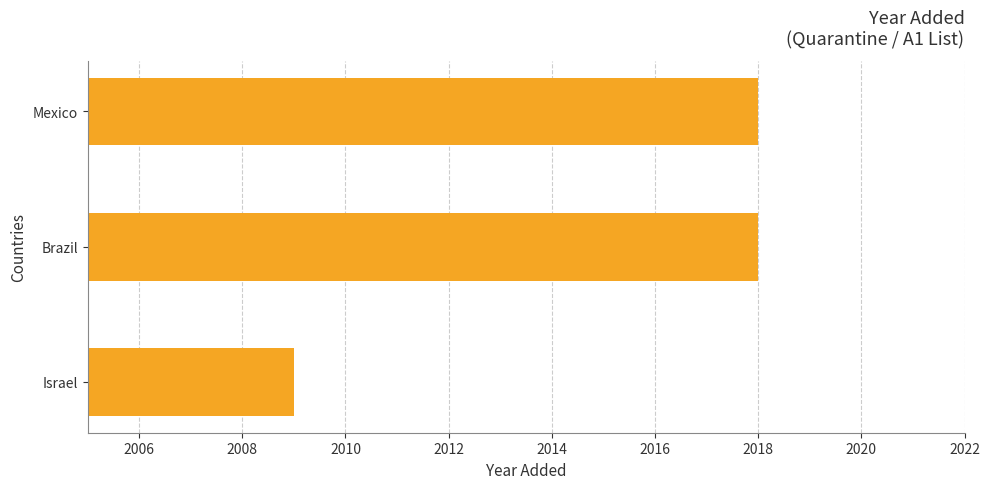

The value at Brazil is 3573. True or false?

False